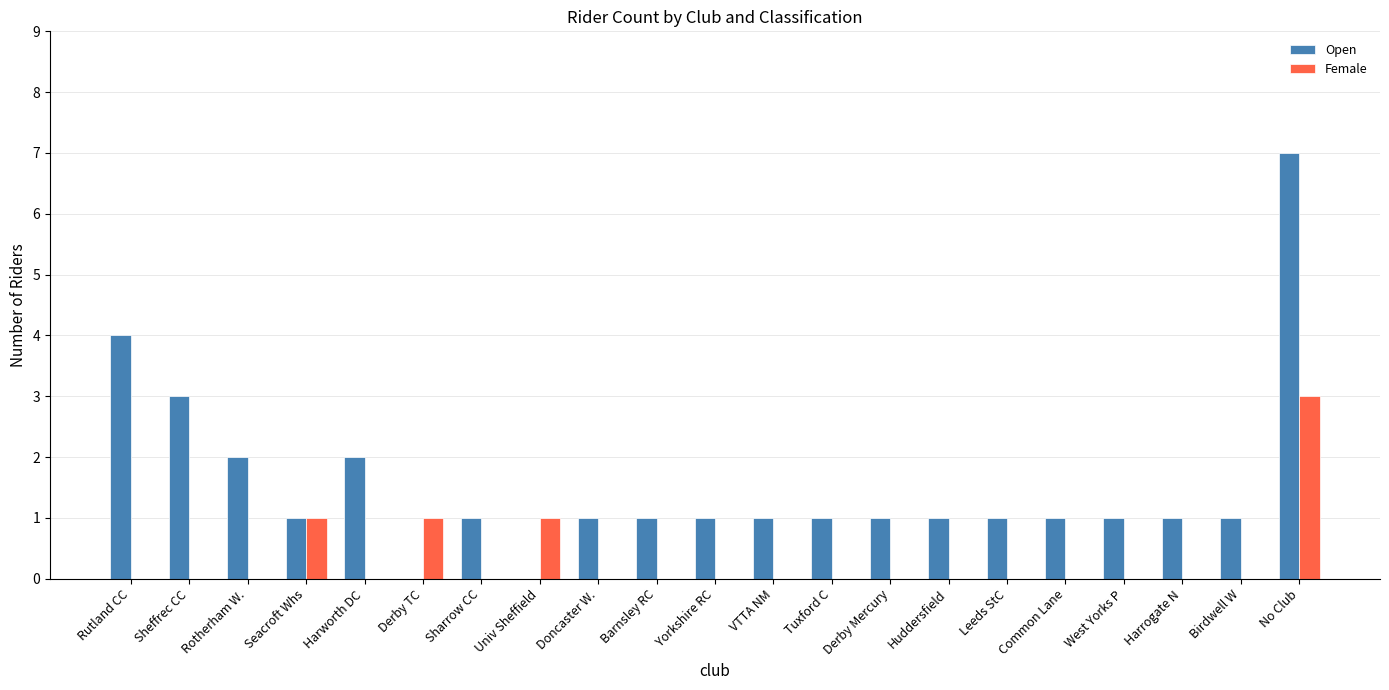

At which label is Open closest to 3?

Sheffrec CC